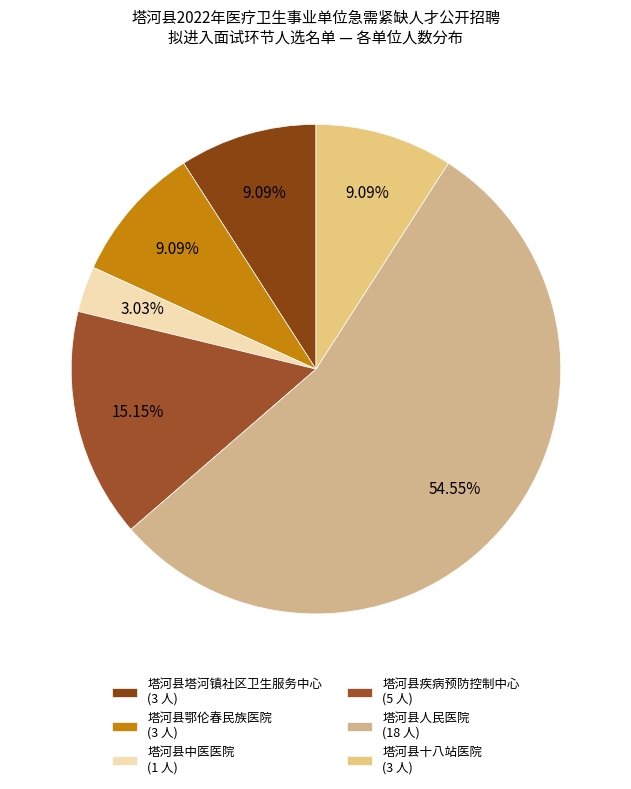

Does 塔河县人民医院 account for over 50% of the chart?

Yes